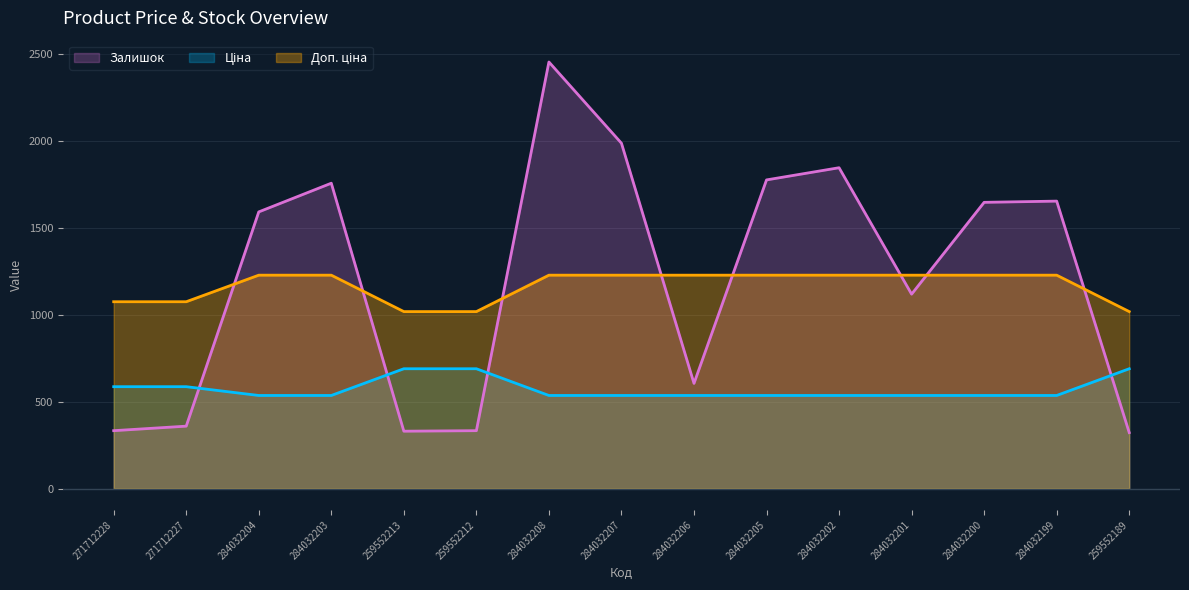

Which series has the largest range (max minus min)?

Залишок